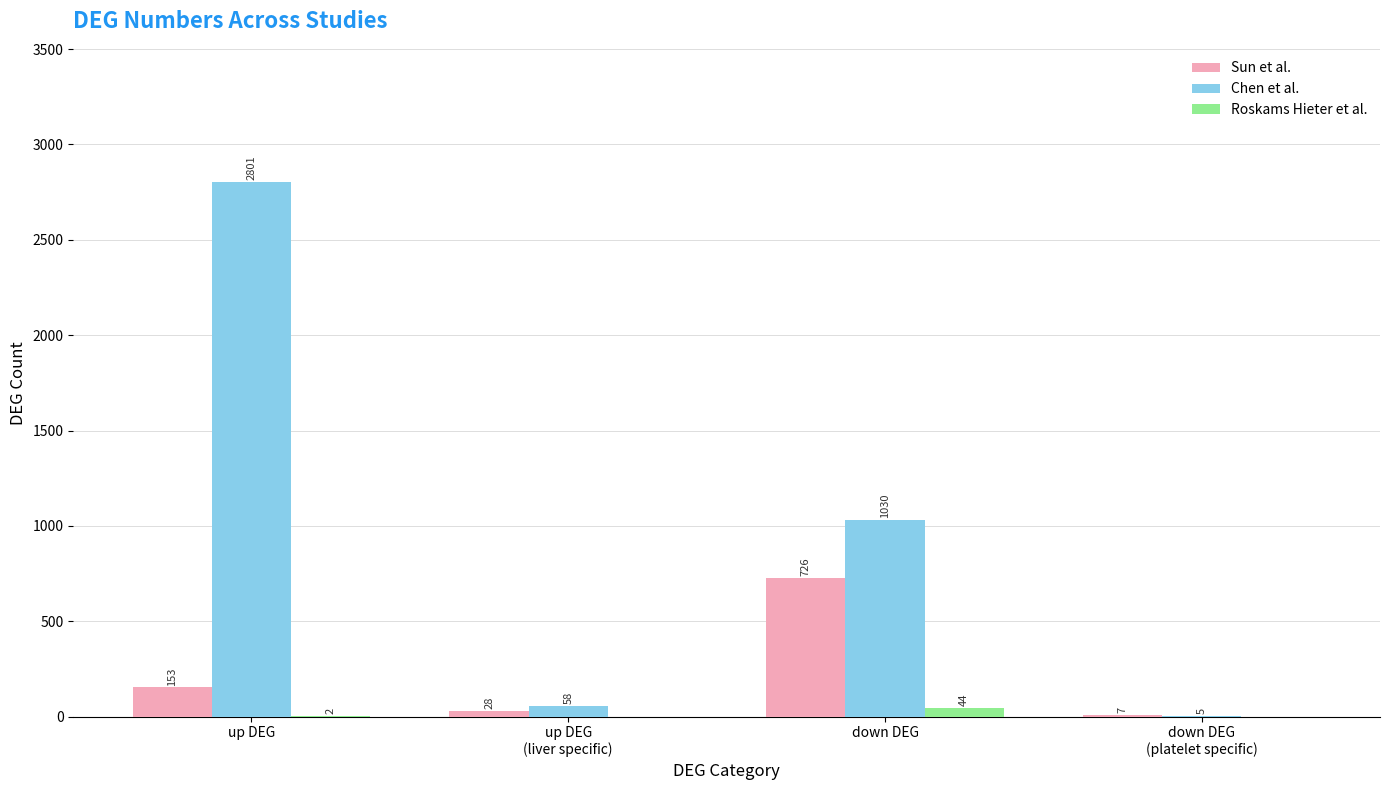

Which category has the highest value in the Roskams Hieter et al. series?

down DEG